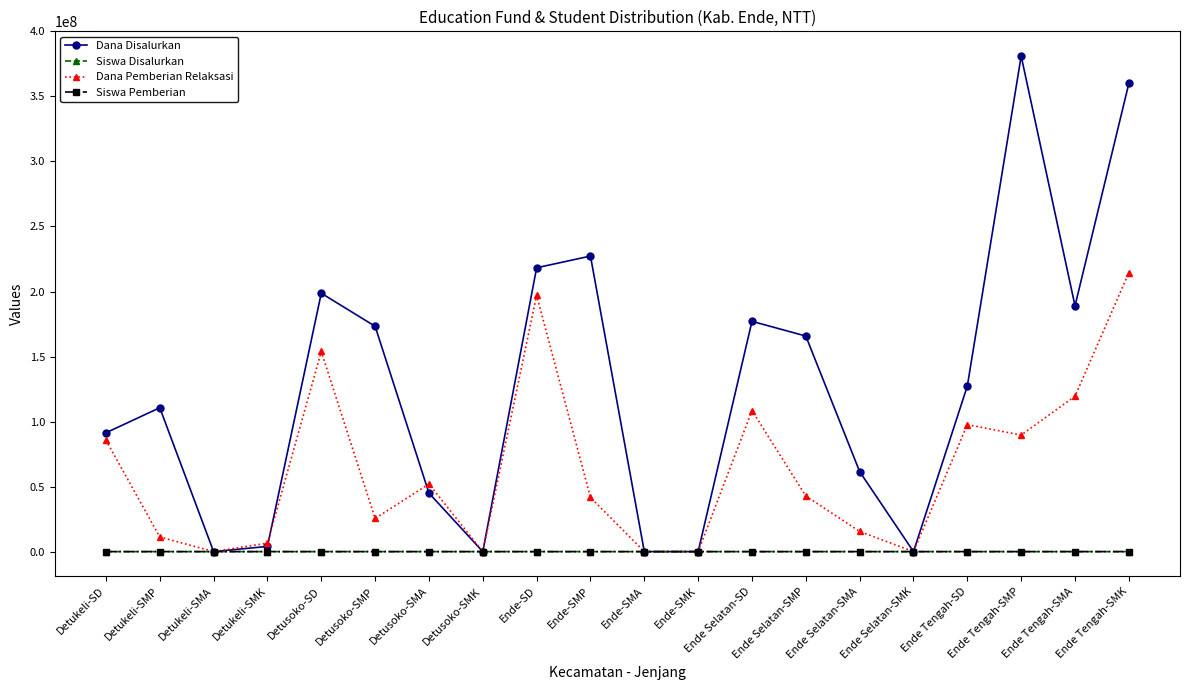

At how many categories does at least one series exceed 315504502?

2